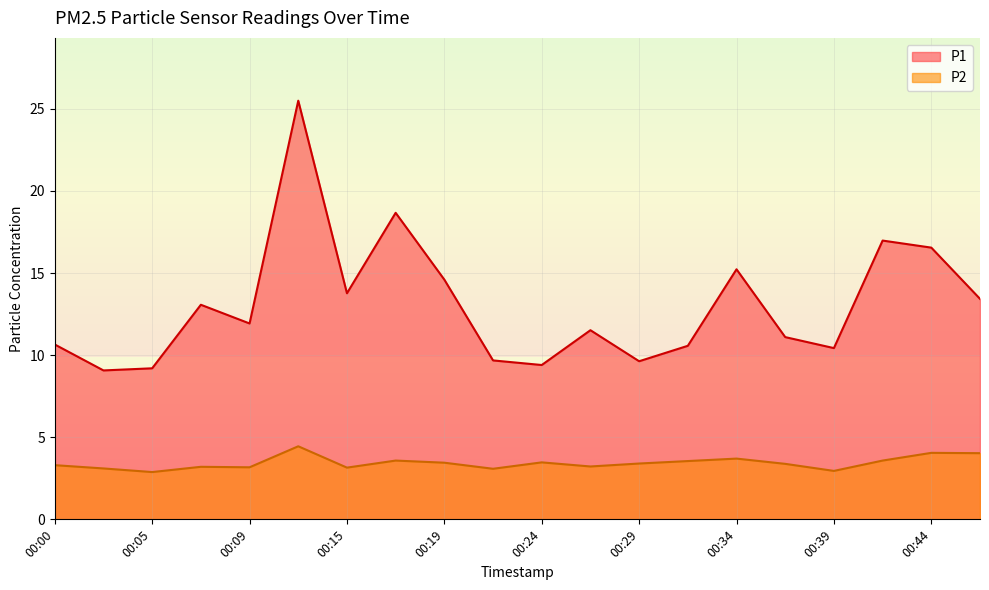

Reading left to right, extract all data points from this chart.

P1: 00:00=10.7	00:02=9.1	00:05=9.2	00:07=13.1	00:09=11.9	00:12=25.5	00:15=13.8	00:17=18.7	00:19=14.6	00:22=9.7	00:24=9.4	00:27=11.5	00:29=9.6	00:32=10.6	00:34=15.2	00:37=11.1	00:39=10.4	00:41=17.0	00:44=16.6	00:46=13.4
P2: 00:00=3.3	00:02=3.1	00:05=2.9	00:07=3.2	00:09=3.2	00:12=4.5	00:15=3.1	00:17=3.6	00:19=3.5	00:22=3.1	00:24=3.5	00:27=3.2	00:29=3.4	00:32=3.5	00:34=3.7	00:37=3.4	00:39=3.0	00:41=3.6	00:44=4.0	00:46=4.0